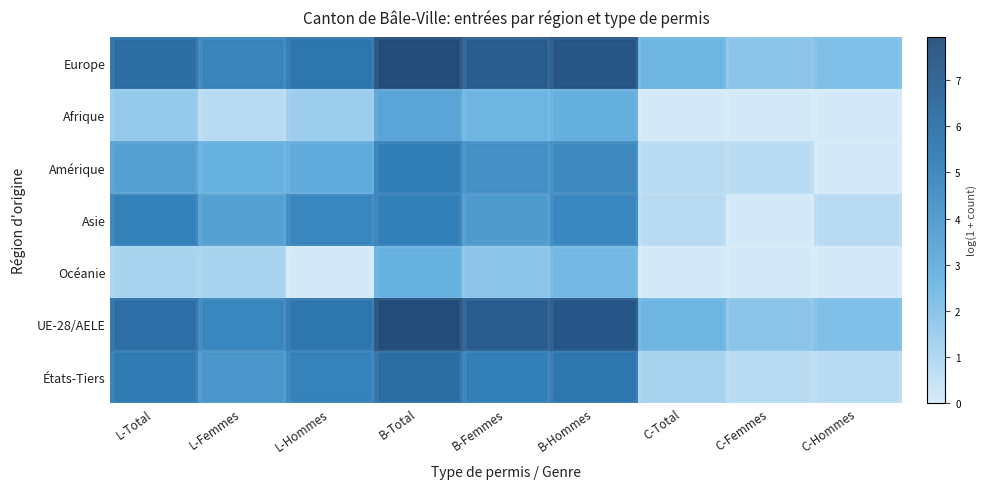

Reading left to right, what are all the values shown in this chart?

Europe: L-Total=6.1	L-Femmes=4.9	L-Hommes=5.7	B-Total=7.9	B-Femmes=7.0	B-Hommes=7.4	C-Total=2.6	C-Femmes=1.8	C-Hommes=2.1
Afrique: L-Total=1.6	L-Femmes=0.7	L-Hommes=1.4	B-Total=3.4	B-Femmes=2.6	B-Hommes=2.8	C-Total=0.0	C-Femmes=0.0	C-Hommes=0.0
Amérique: L-Total=3.6	L-Femmes=2.8	L-Hommes=3.0	B-Total=5.2	B-Femmes=4.4	B-Hommes=4.7	C-Total=0.7	C-Femmes=0.7	C-Hommes=0.0
Asie: L-Total=5.1	L-Femmes=3.6	L-Hommes=4.8	B-Total=5.1	B-Femmes=3.9	B-Hommes=4.8	C-Total=0.7	C-Femmes=0.0	C-Hommes=0.7
Océanie: L-Total=1.1	L-Femmes=1.1	L-Hommes=0.0	B-Total=2.8	B-Femmes=1.8	B-Hommes=2.4	C-Total=0.0	C-Femmes=0.0	C-Hommes=0.0
UE-28/AELE: L-Total=6.0	L-Femmes=4.9	L-Hommes=5.7	B-Total=7.9	B-Femmes=7.0	B-Hommes=7.4	C-Total=2.6	C-Femmes=1.8	C-Hommes=2.1
États-Tiers: L-Total=5.4	L-Femmes=4.1	L-Hommes=5.0	B-Total=6.1	B-Femmes=5.2	B-Hommes=5.6	C-Total=1.1	C-Femmes=0.7	C-Hommes=0.7